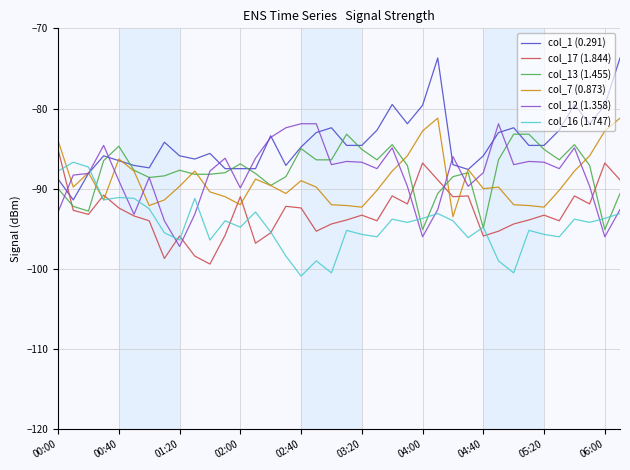

What are all the series names shown in the legend?

col_1 (0.291), col_17 (1.844), col_13 (1.455), col_7 (0.873), col_12 (1.358), col_16 (1.747)